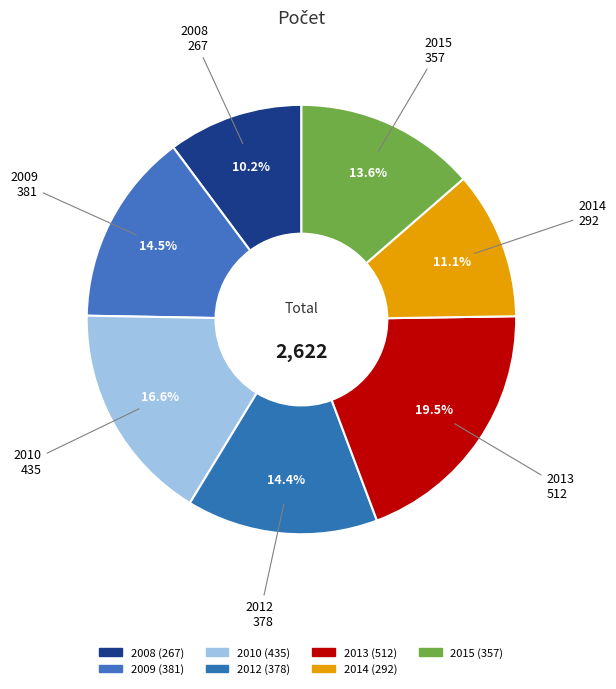

The 2014 slice represents 1% of the pie. True or false?

False